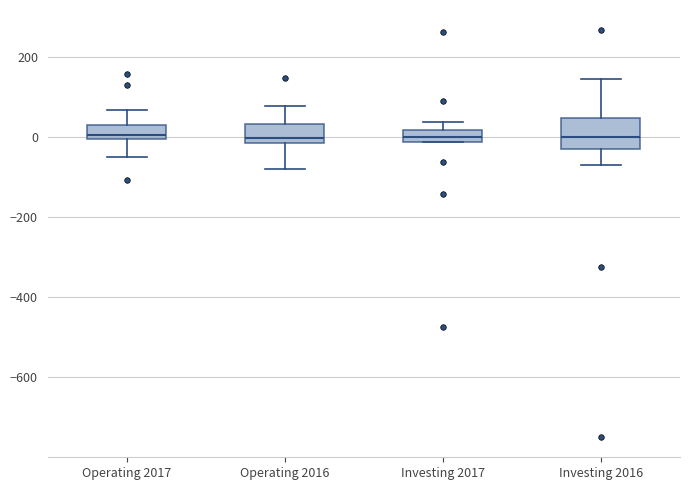

Where is the lower edge of the box for Investing 2016 on the y-axis? The values are not printed on the chart, so give them approximately, as read against the axis.

-20